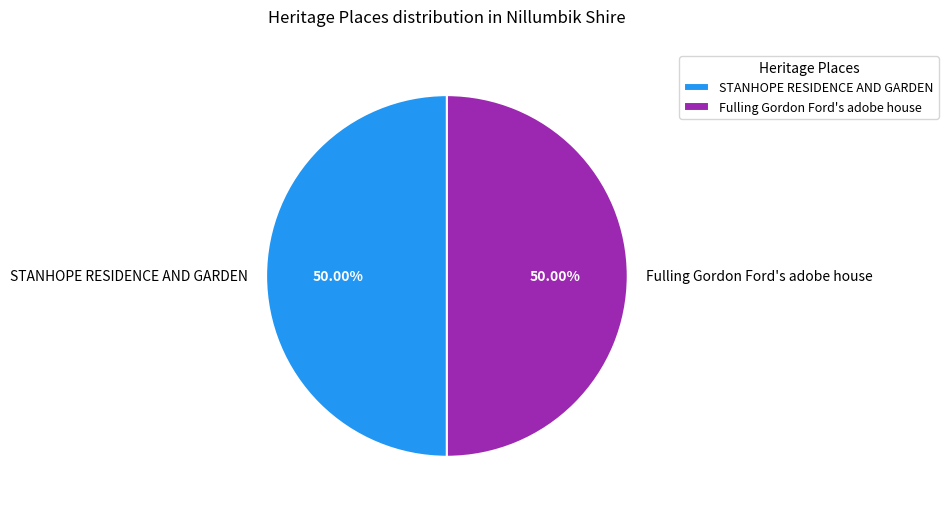

What portion of the pie excludes STANHOPE RESIDENCE AND GARDEN?

50.0%